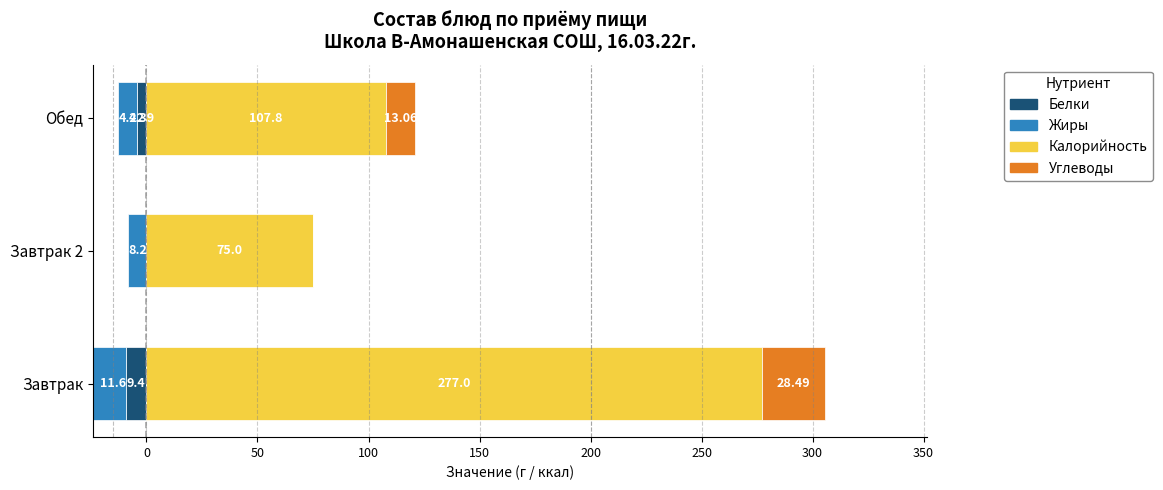

The value of Жиры at Завтрак 2 is -8.2. True or false?

True